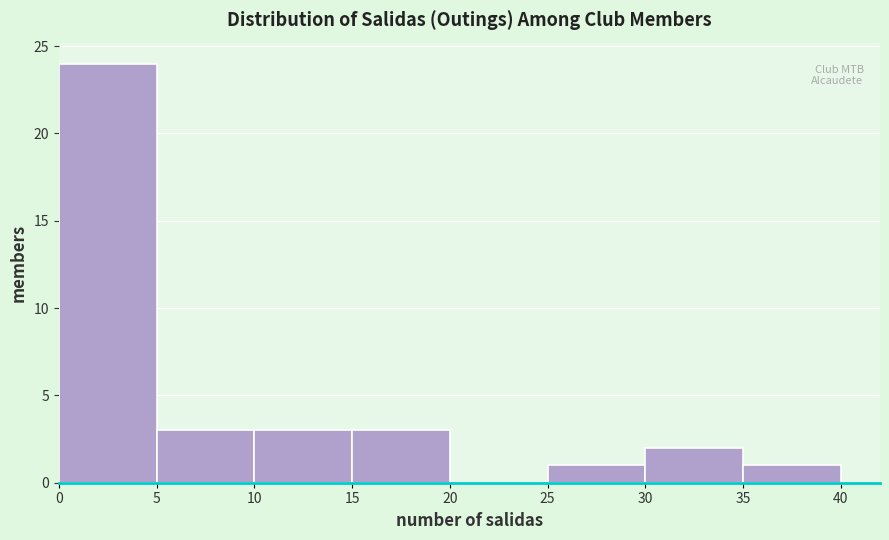

Reading left to right, list every bar in this chart as the range it spans on the x-axis followed by its height. The values are not printed on the chart, so give them approximately, as read against the axis.

0 to 5: 24
5 to 10: 3
10 to 15: 3
15 to 20: 3
20 to 25: 0
25 to 30: 1
30 to 35: 2
35 to 40: 1